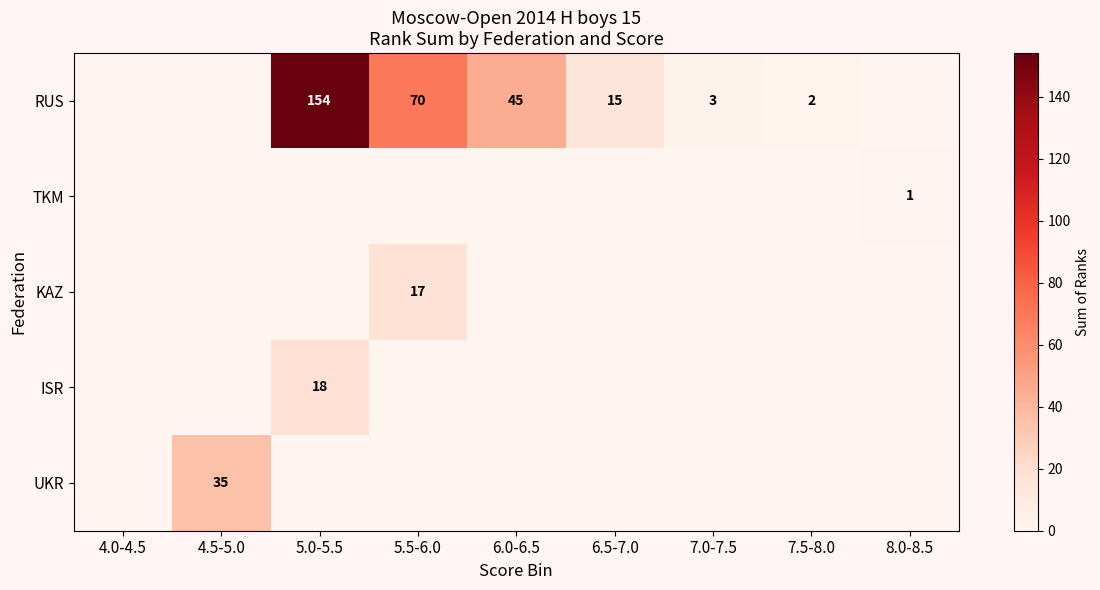

Is it true that RUS equals 3 at 7.5-8.0?

False